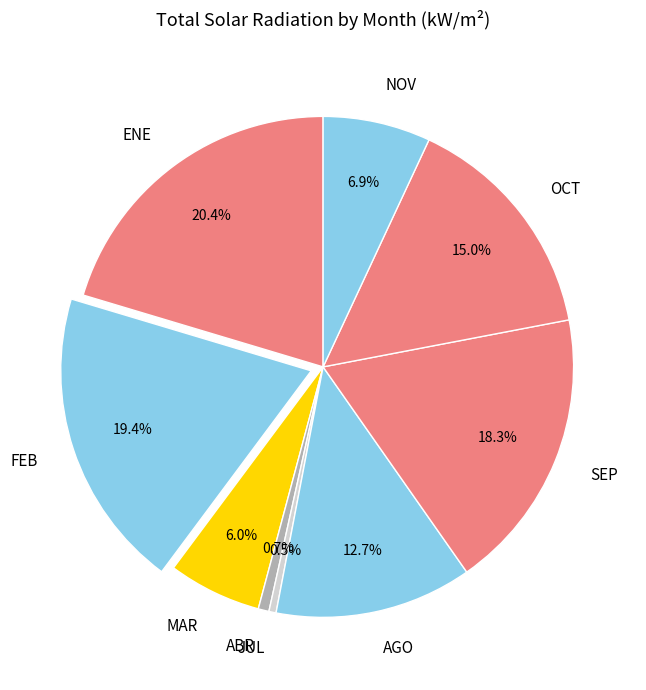

What is the ratio of the value at ENE to the value at MAR?

3.4